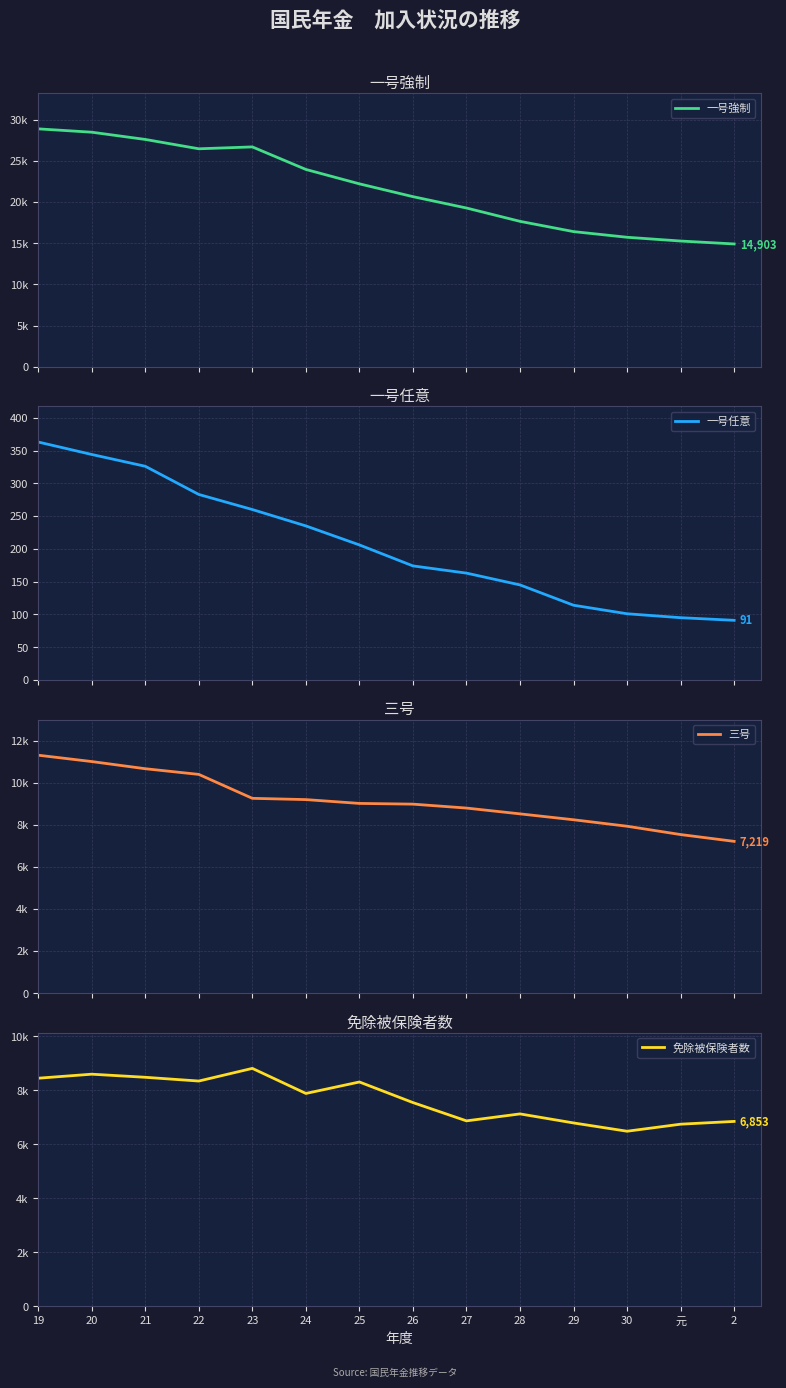

What position from the left is 29?

11